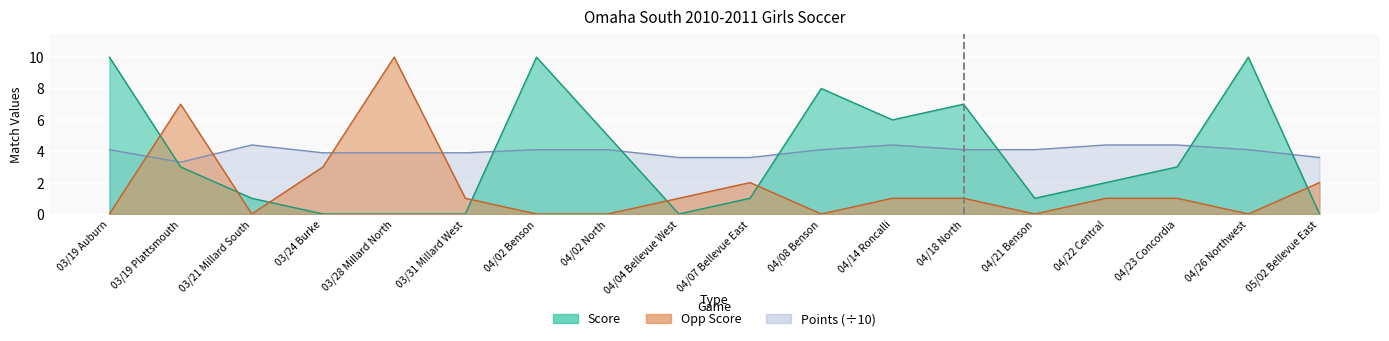

What is the label of the 3rd point from the right?

04/23 Concordia